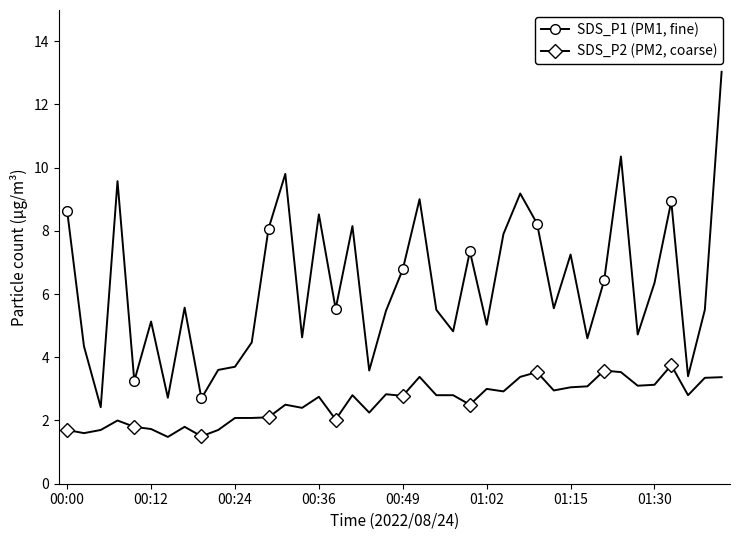

What is the difference between the second highest and second lowest values in the SDS_P2 (PM2, coarse) series?

2.1